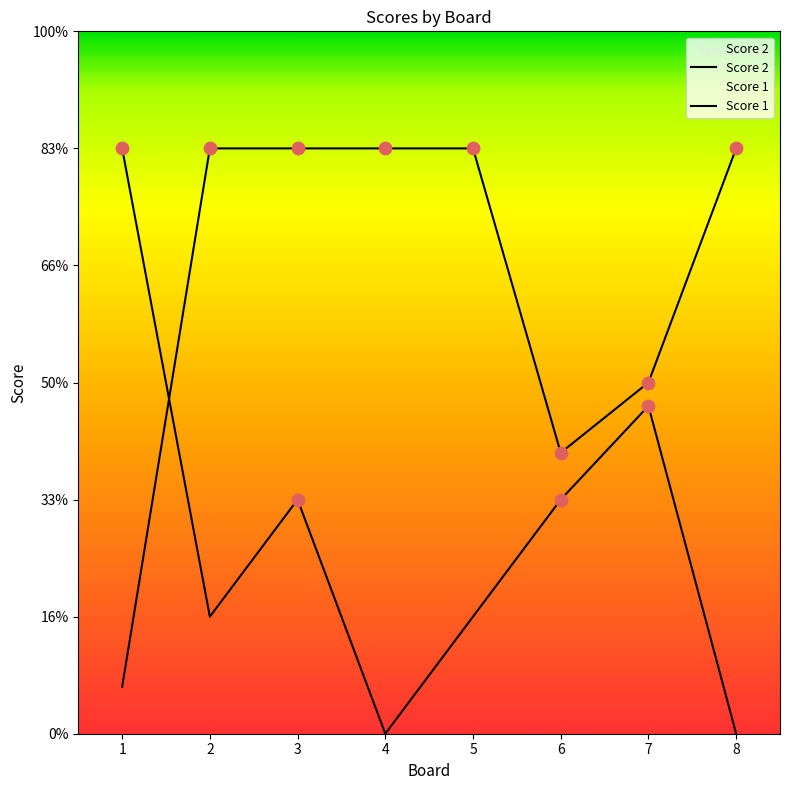

Which series has the widest spread of Y values?

Score 2